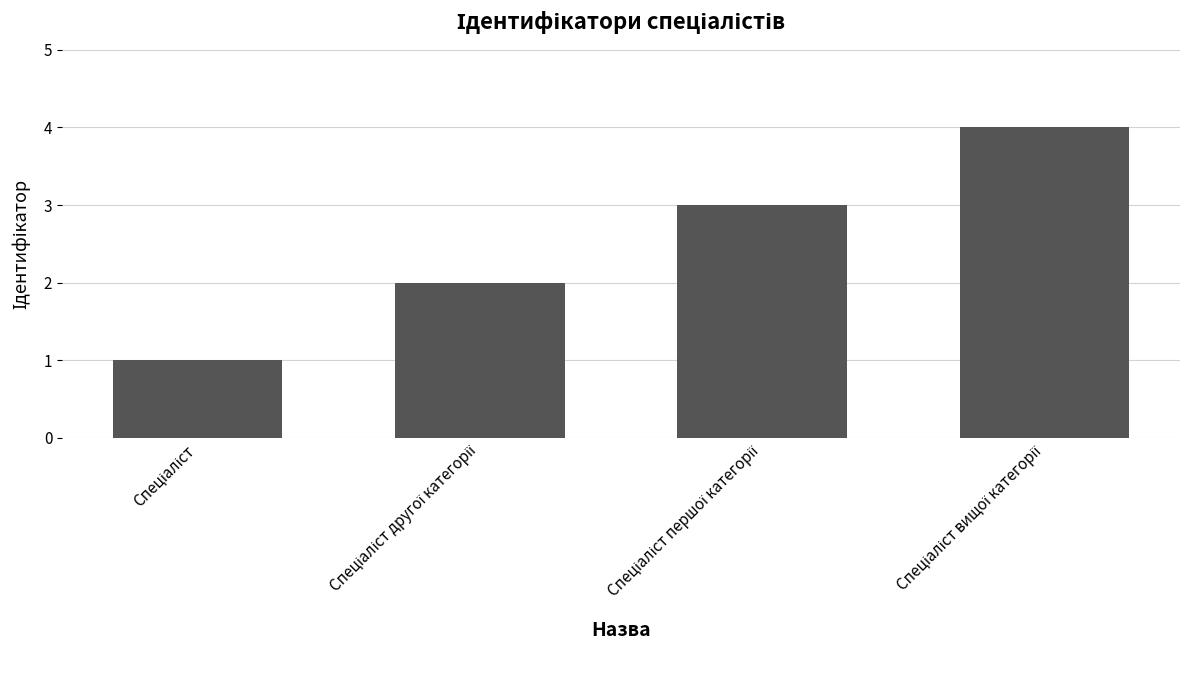

How many bars are there in total?

4